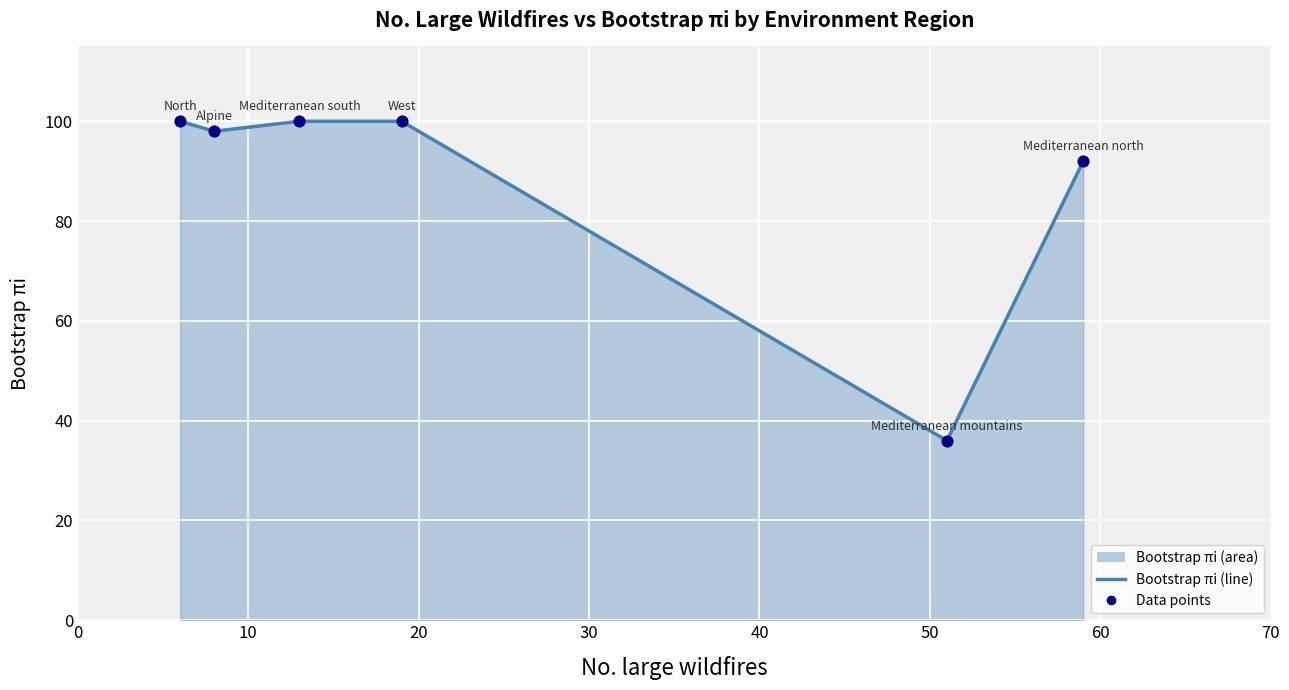

Which series contains the highest Y value?

Bootstrap πi (line)